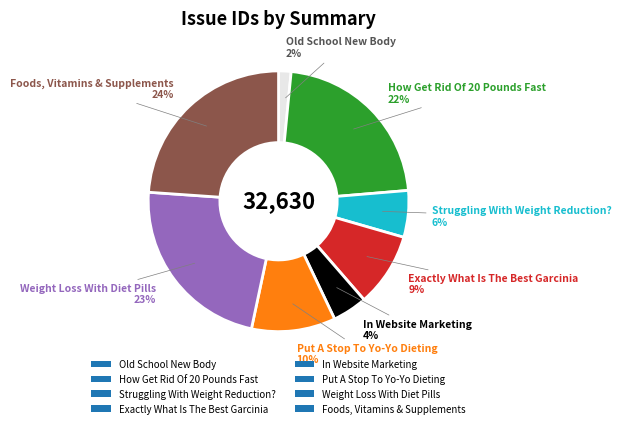

To the nearest percent, what portion does Weight Loss With Diet Pills represent?

23%